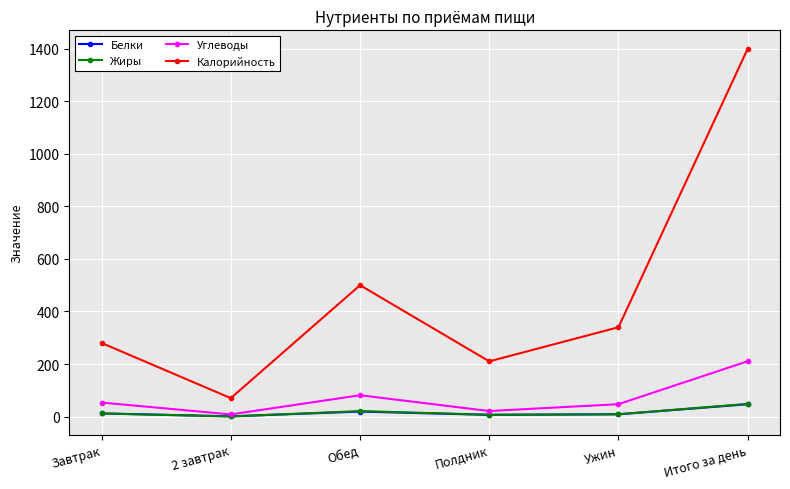

The Калорийность series shows 177.3 at Ужин. True or false?

False